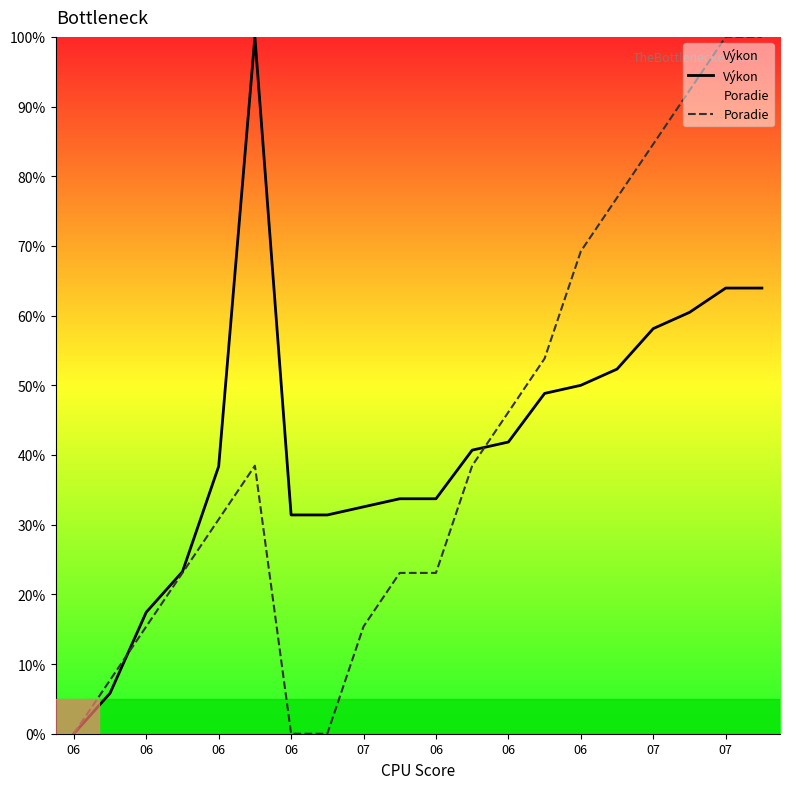

What are all the series names shown in the legend?

Výkon, Poradie